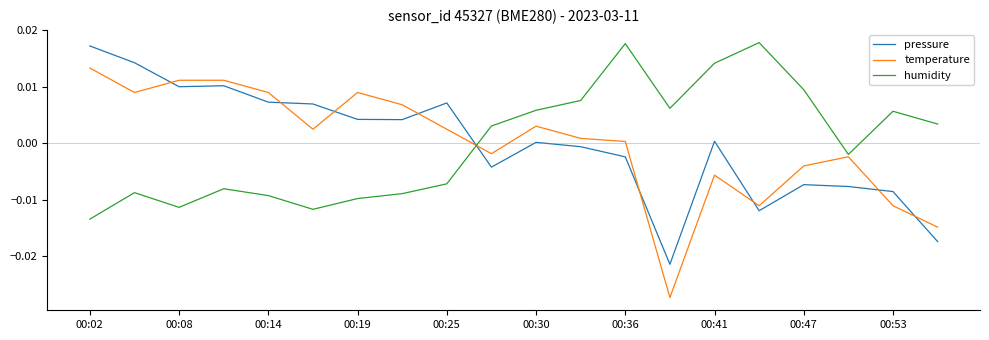

Which series has the widest spread of values?

temperature